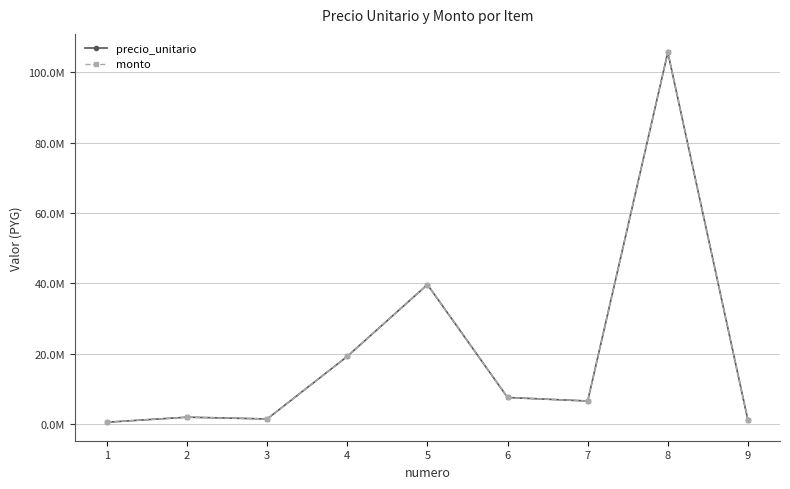

At which category does precio_unitario reach its first local peak?

2